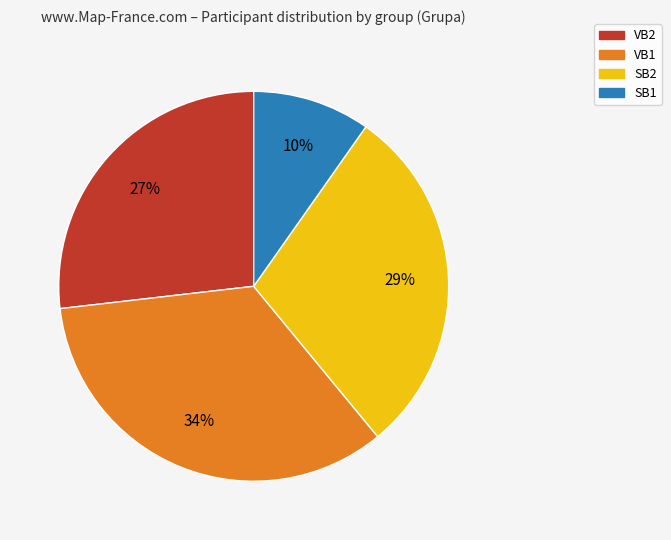

Rank the categories by value from lowest to highest.

SB1, VB2, SB2, VB1